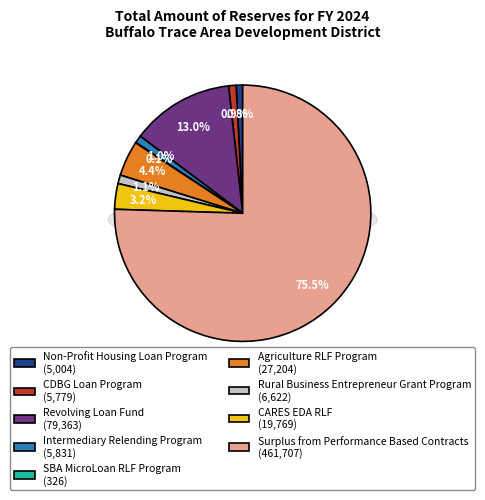

The CARES EDA RLF slice represents 3% of the pie. True or false?

True